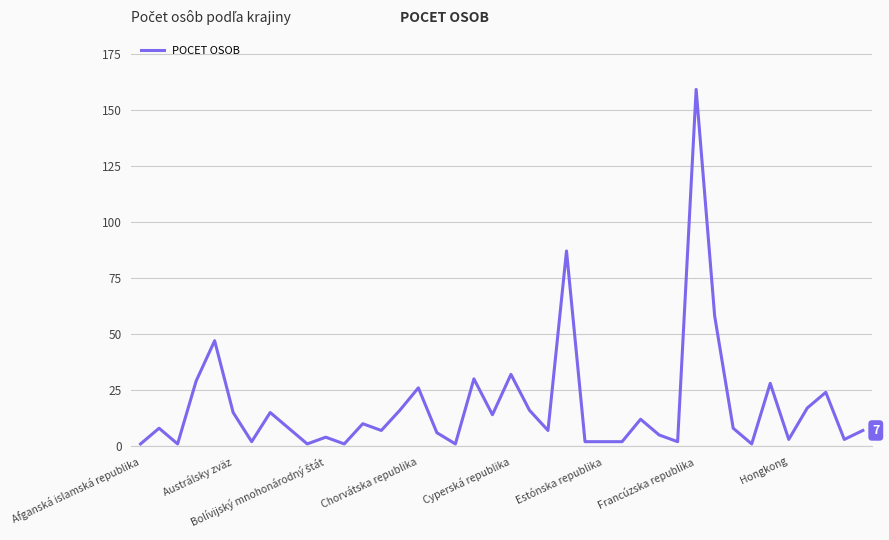

Count the number of data series in this chart.

1